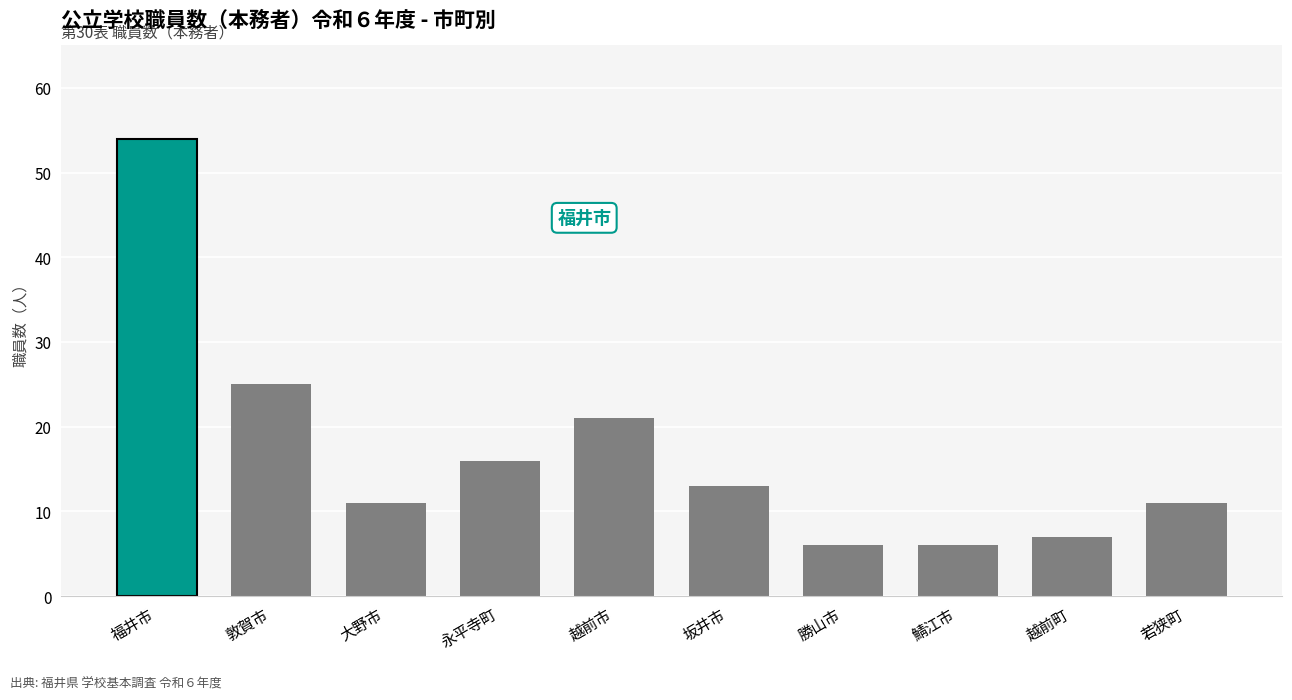

The value at 鯖江市 is 6. True or false?

True